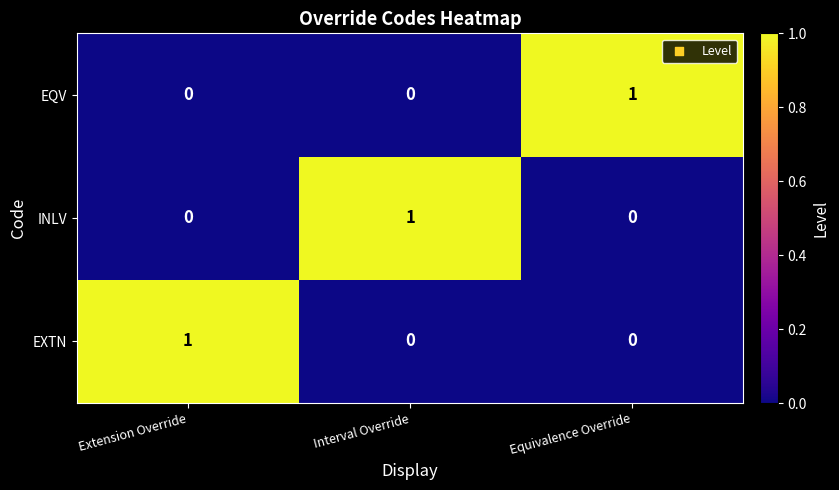

Reading right to left, transcribe all the data shown in this chart.

EQV: Equivalence Override=1	Interval Override=0	Extension Override=0
INLV: Equivalence Override=0	Interval Override=1	Extension Override=0
EXTN: Equivalence Override=0	Interval Override=0	Extension Override=1